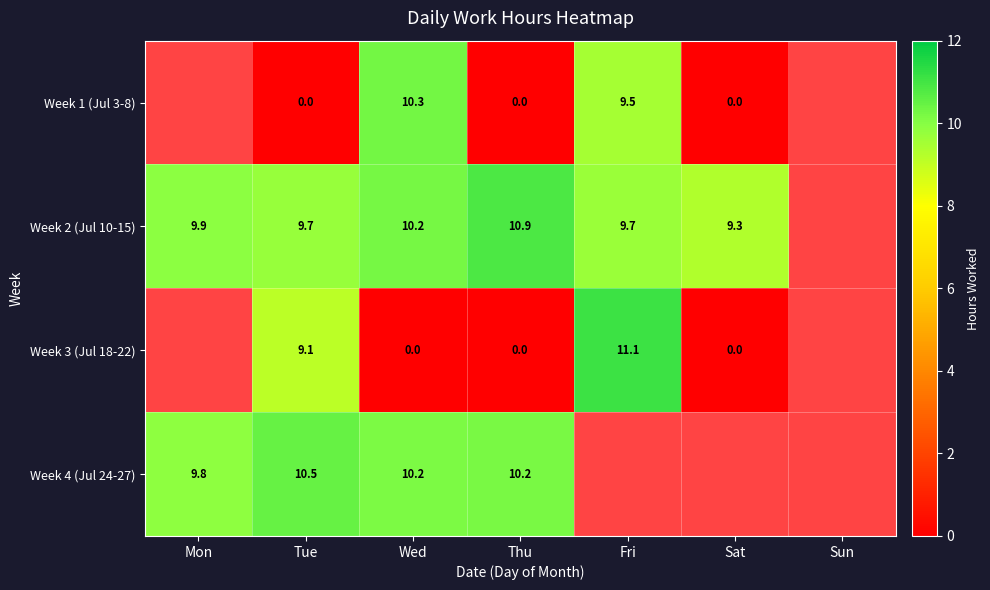

Which has a higher value, Sat or Tue?

Sat